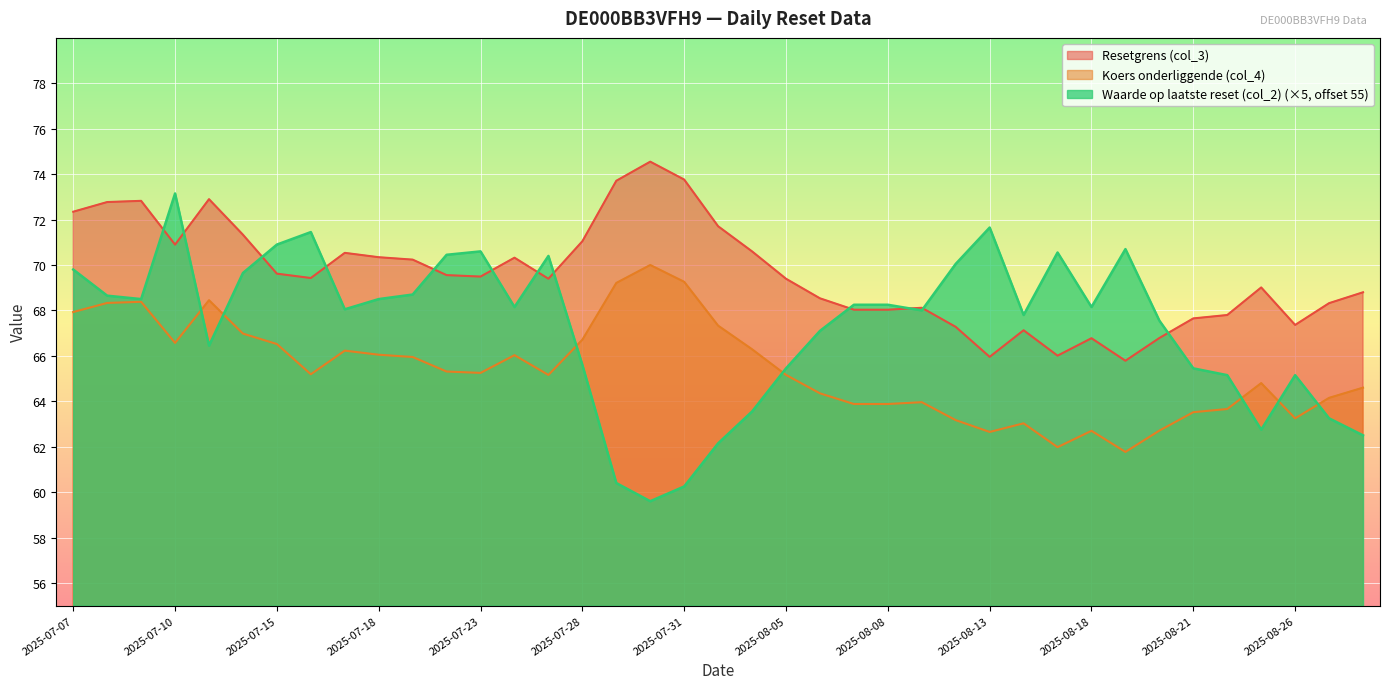

How many distinct data groups are displayed?

3